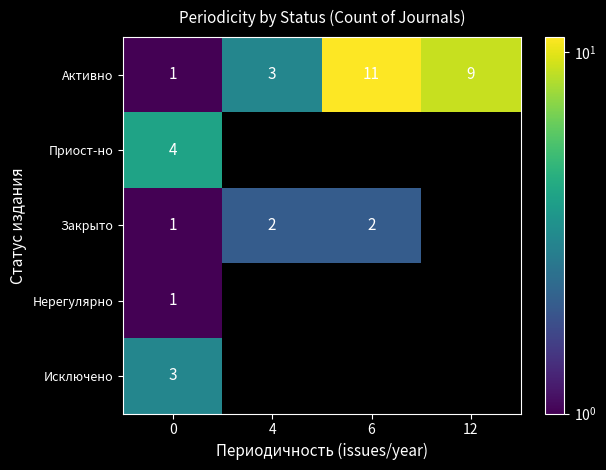

Rank the categories by Активно value from lowest to highest.

0, 4, 12, 6